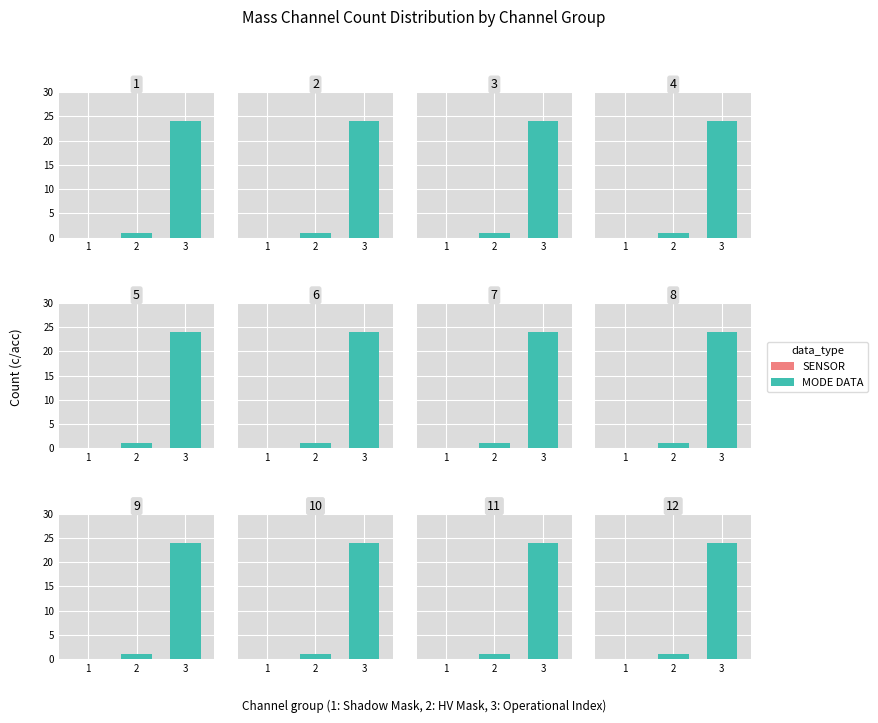

The MODE DATA series shows 0 at 2. True or false?

False